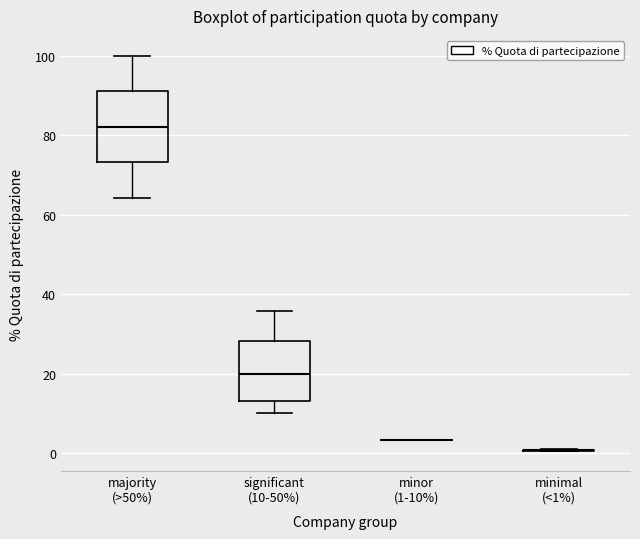

Reading left to right, read every box against the y-axis: the position of its median line, the range the box covers, and the ends of its whiskers. The values are not printed on the chart, so give them approximately, as read against the axis.

majority (>50%): median 82, box 74 to 92, whiskers 64 to 100
significant (10-50%): median 20, box 14 to 28, whiskers 10 to 36
minor (1-10%): box collapsed to a line at 4, whiskers 4 to 4
minimal (<1%): box collapsed to a line at 0, whiskers 0 to 0